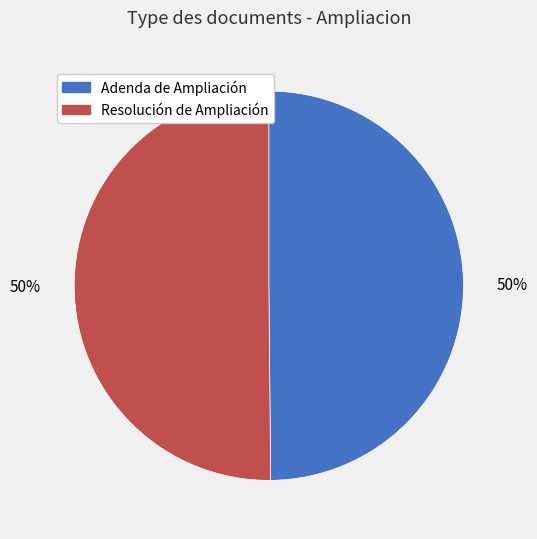

How many segments does this pie chart have?

2